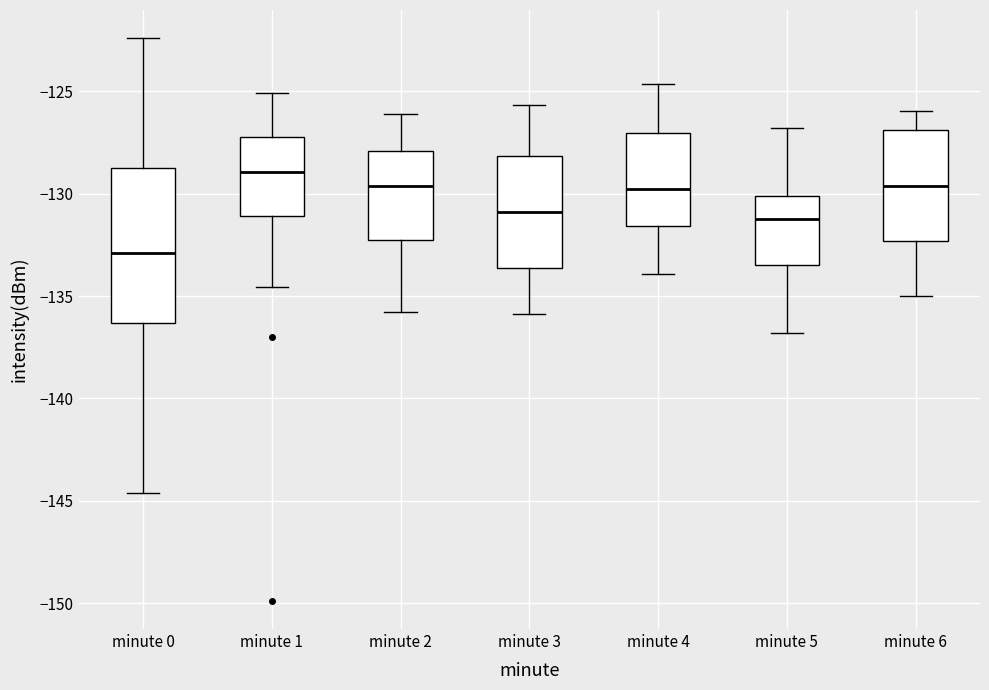

Reading left to right, read every box against the y-axis: the position of its median line, the range the box covers, and the ends of its whiskers. The values are not printed on the chart, so give them approximately, as read against the axis.

minute 0: median -133.0, box -136.5 to -128.5, whiskers -144.5 to -122.5
minute 1: median -129.0, box -131.0 to -127.0, whiskers -134.5 to -125.0
minute 2: median -129.5, box -132.5 to -128.0, whiskers -136.0 to -126.0
minute 3: median -131.0, box -133.5 to -128.0, whiskers -136.0 to -125.5
minute 4: median -130.0, box -131.5 to -127.0, whiskers -134.0 to -124.5
minute 5: median -131.0, box -133.5 to -130.0, whiskers -137.0 to -127.0
minute 6: median -129.5, box -132.5 to -127.0, whiskers -135.0 to -126.0